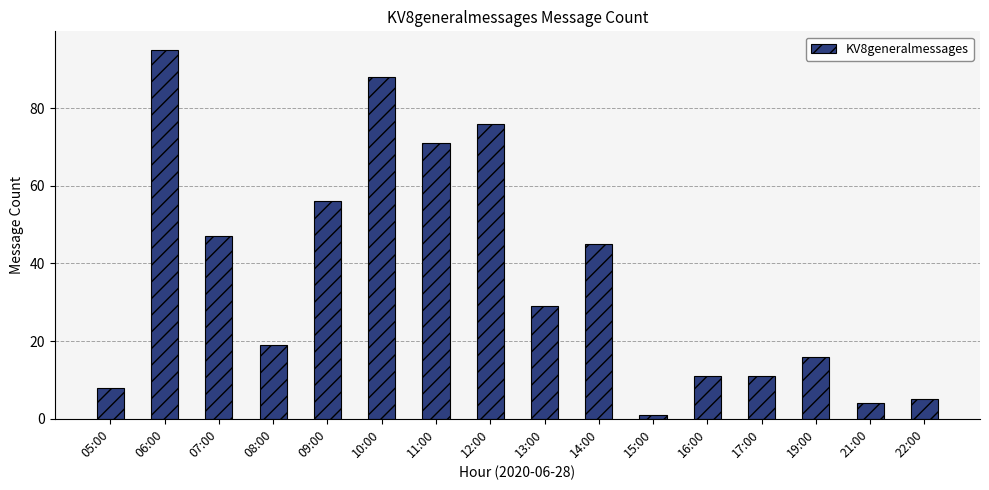

Reading right to left, what are all the values shown in this chart?

22:00=5	21:00=4	19:00=16	17:00=11	16:00=11	15:00=1	14:00=45	13:00=29	12:00=76	11:00=71	10:00=88	09:00=56	08:00=19	07:00=47	06:00=95	05:00=8